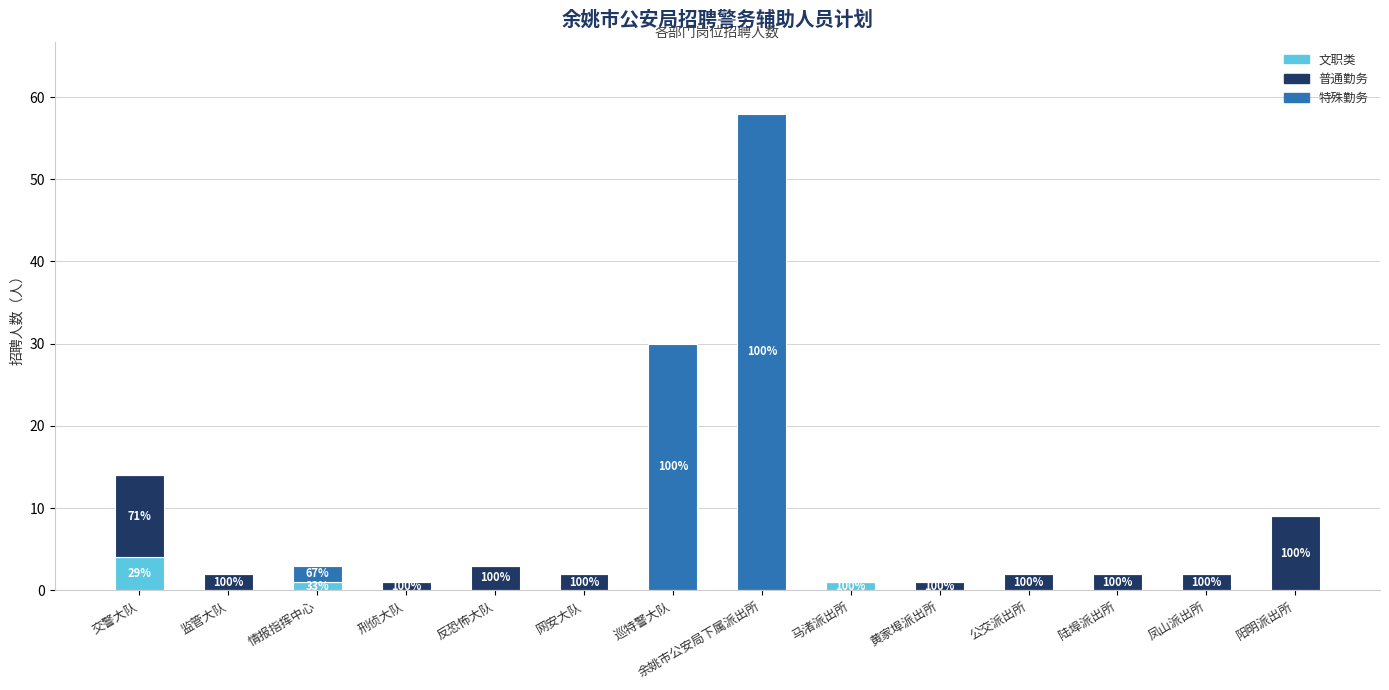

At which category is the sum across all series the highest?

余姚市公安局下属派出所